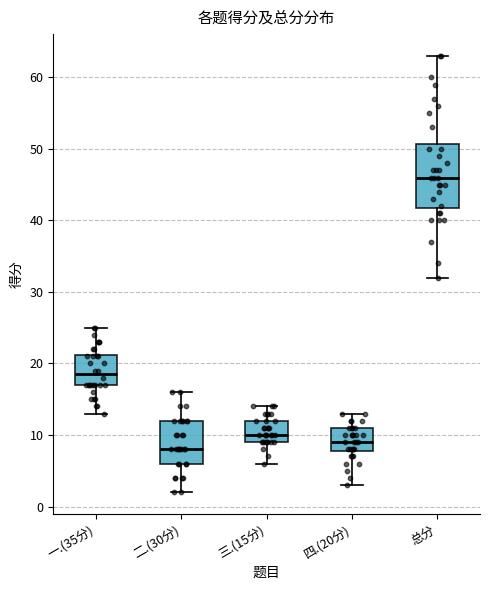

Where is the lower edge of the box for 二.(30分) on the y-axis? The values are not printed on the chart, so give them approximately, as read against the axis.

6